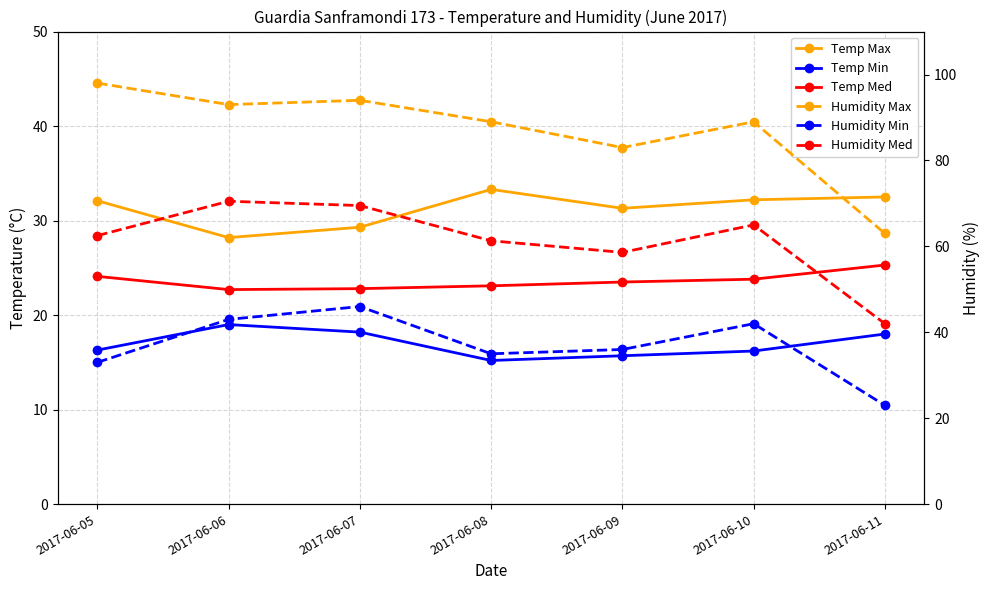

The value of Humidity Min at 2017-06-07 is 46.0. True or false?

True